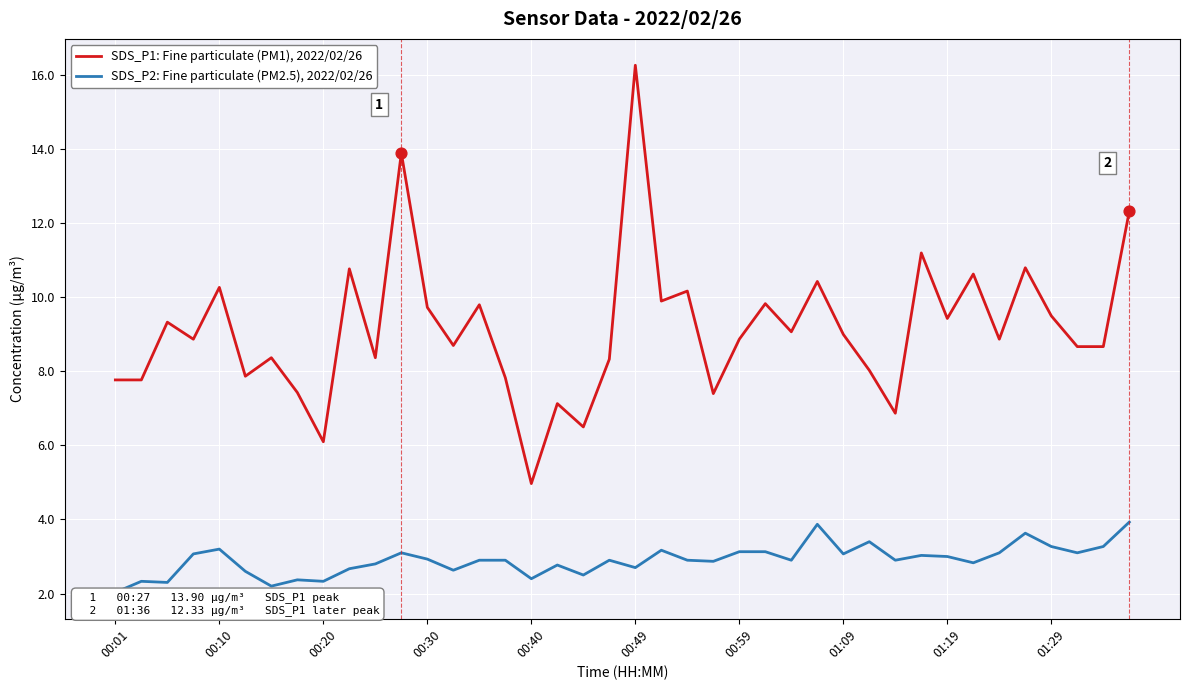

What is the maximum value for SDS_P1: Fine particulate (PM1), 2022/02/26?

16.3